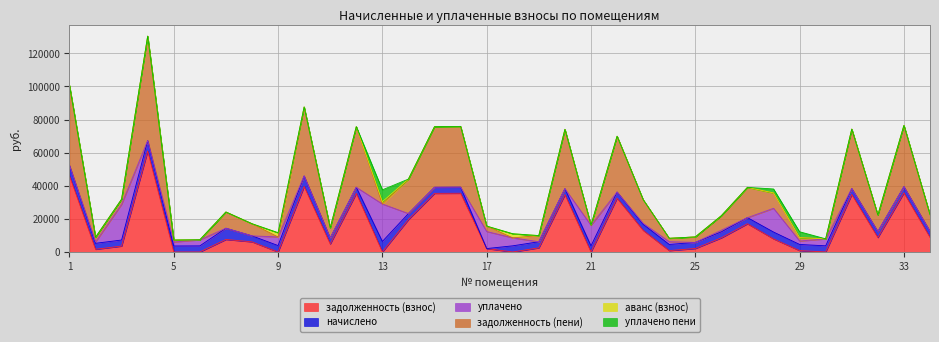

List the series in order of their peak value, highest first.

задолженность (пени), задолженность (взнос), уплачено, уплачено пени, начислено, аванс (взнос)